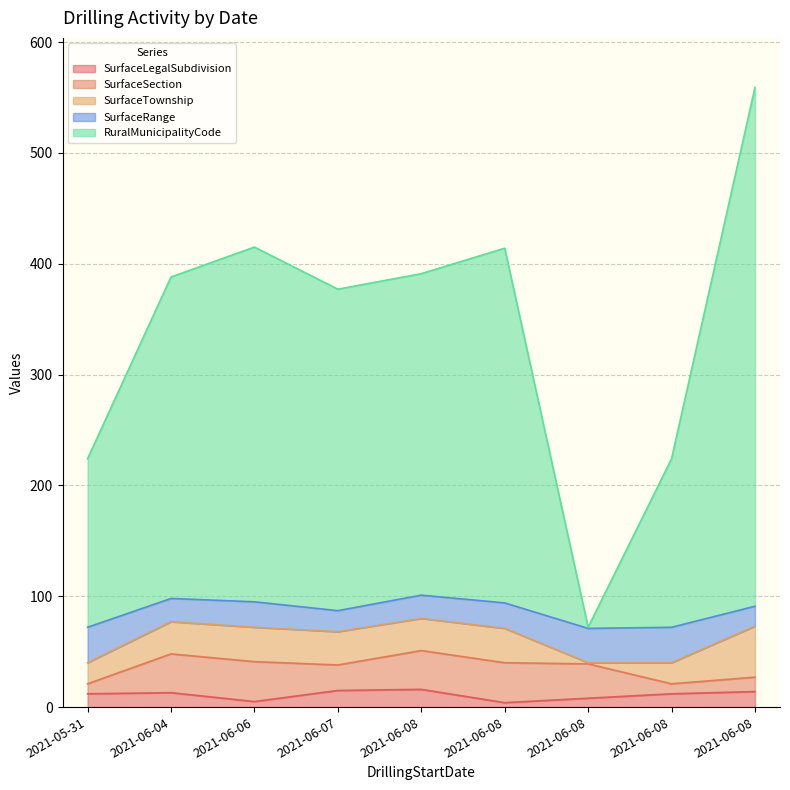

What is the difference between the maximum and minimum values in the SurfaceRange series?

14